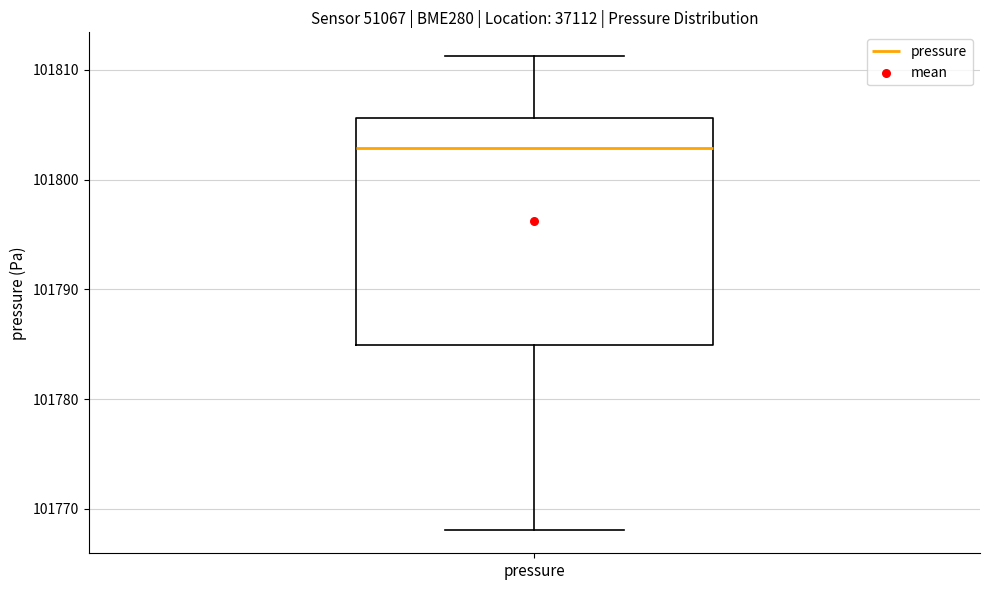

Transcribe this box plot: give where the median line is, the range the box spans, and where the two whiskers end, as read against the y-axis. The values are not printed on the chart, so give them approximately, as read against the axis.

median 101803, box 101785 to 101806, whiskers 101768 to 101811